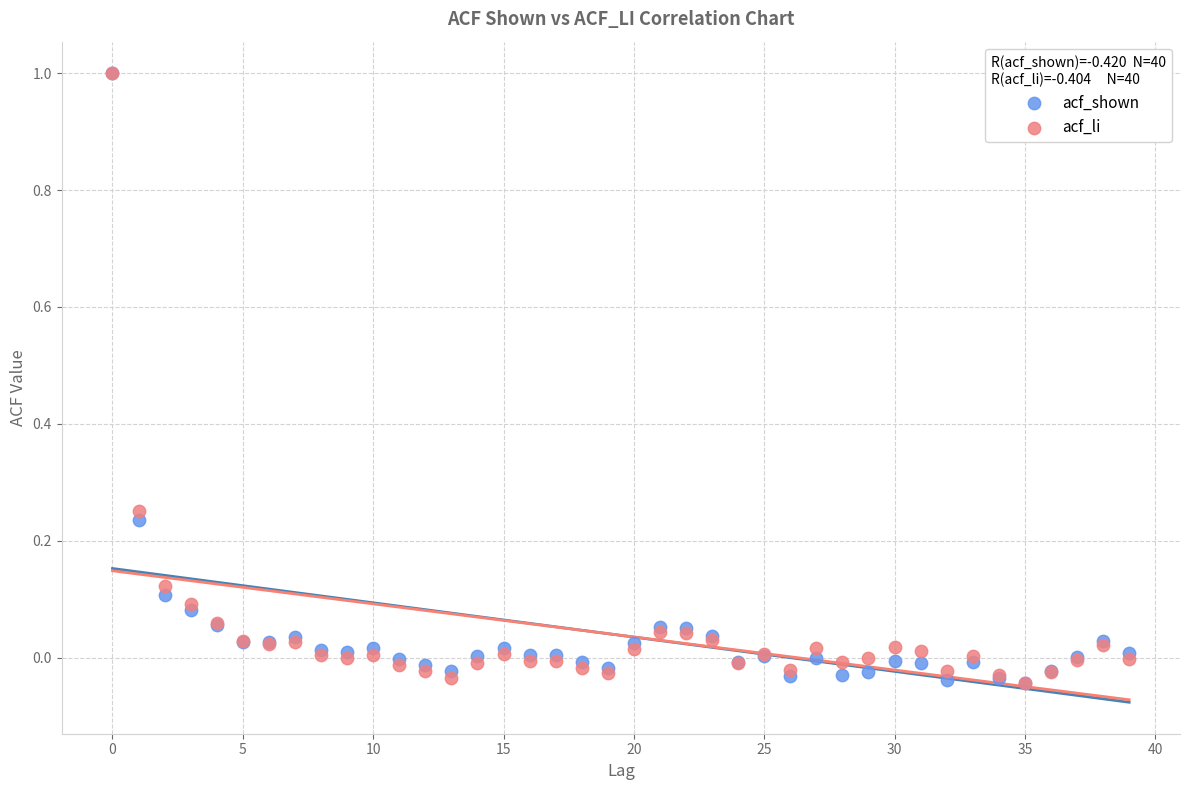

What are all the series names shown in the legend?

acf_shown, acf_li